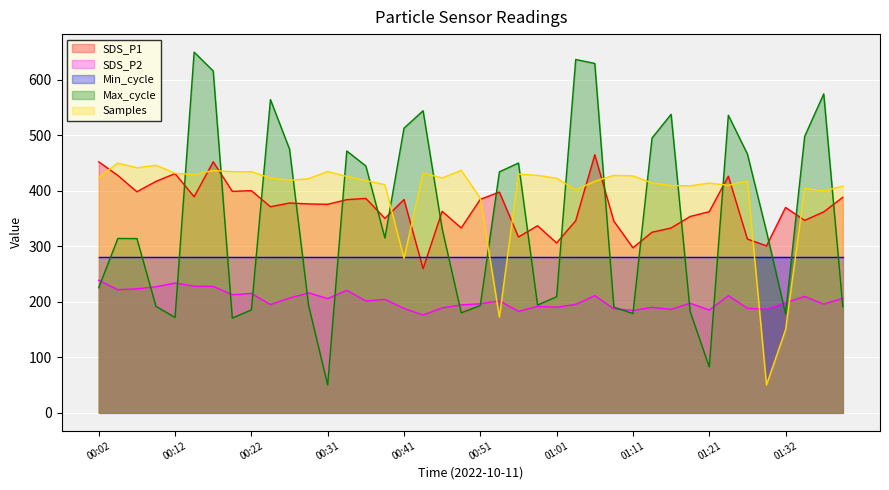

Is it true that SDS_P2 equals 212.7 at 00:19?

True